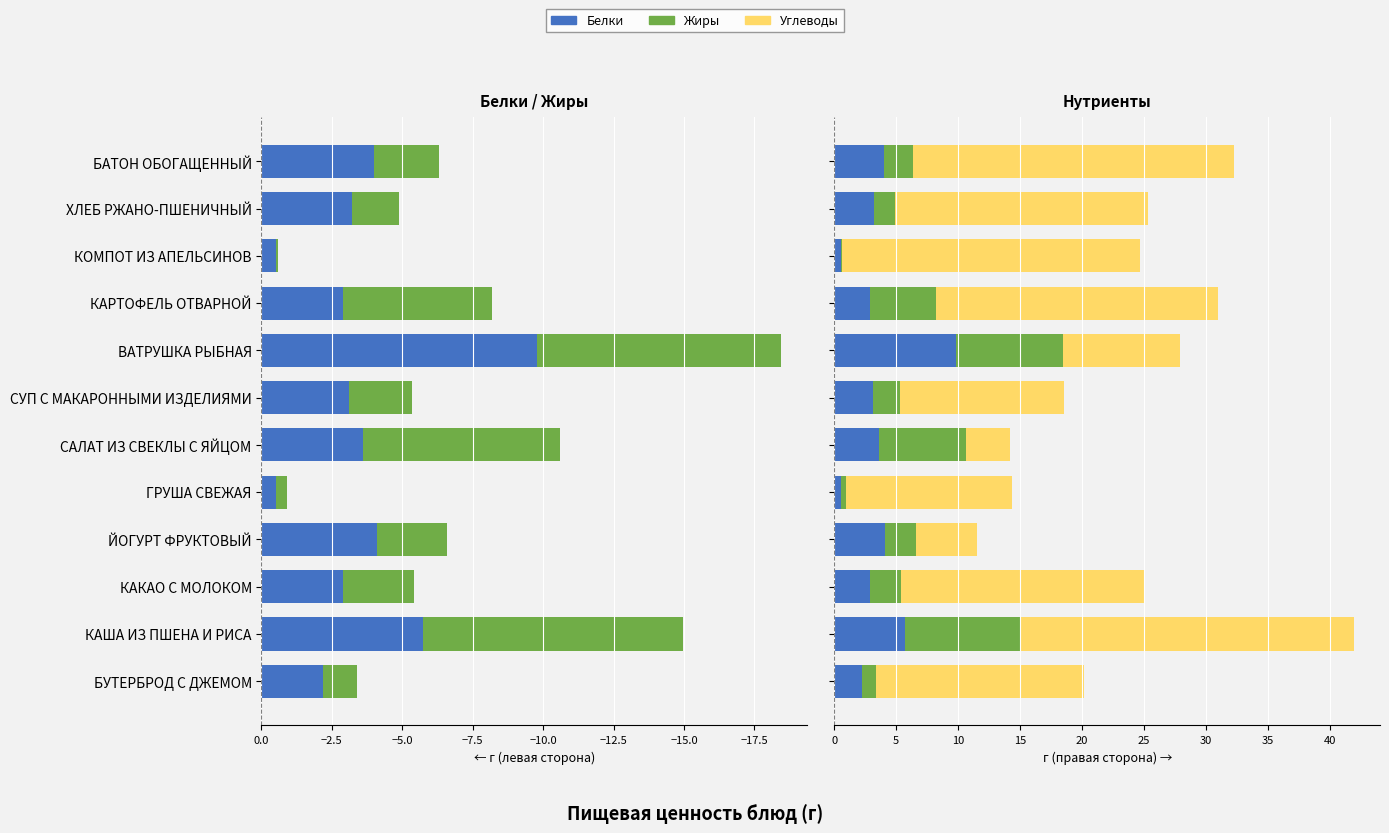

What position from the right is СУП С МАКАРОННЫМИ ИЗДЕЛИЯМИ?

6